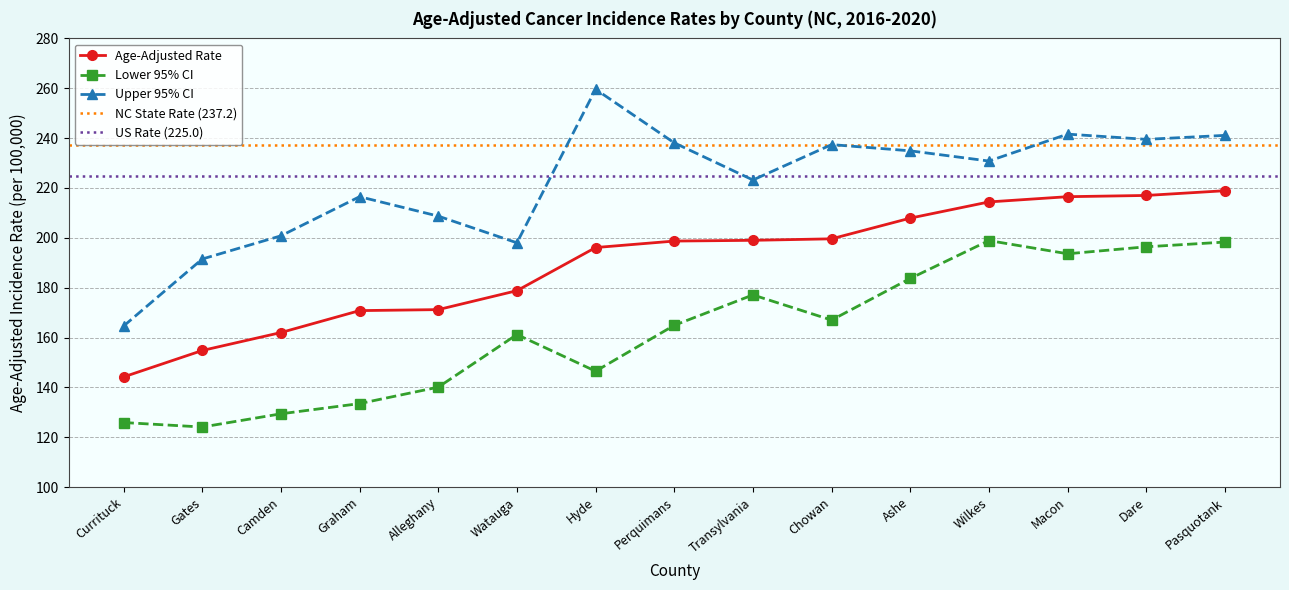

At which category is the sum across all series the highest?

Pasquotank